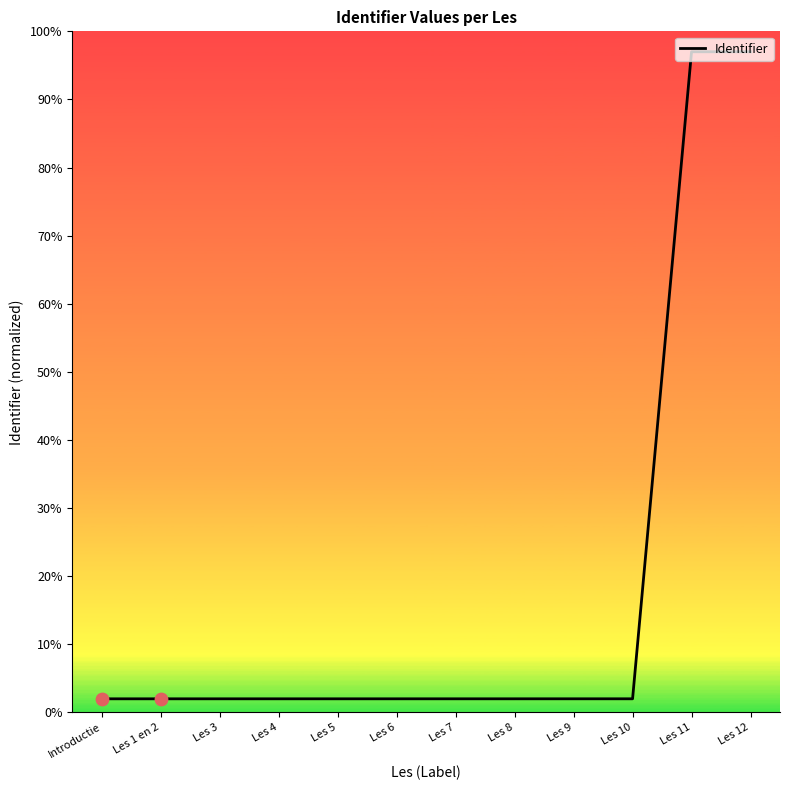

What is the ratio of the value at Les 12 to the value at Les 3?

48.5